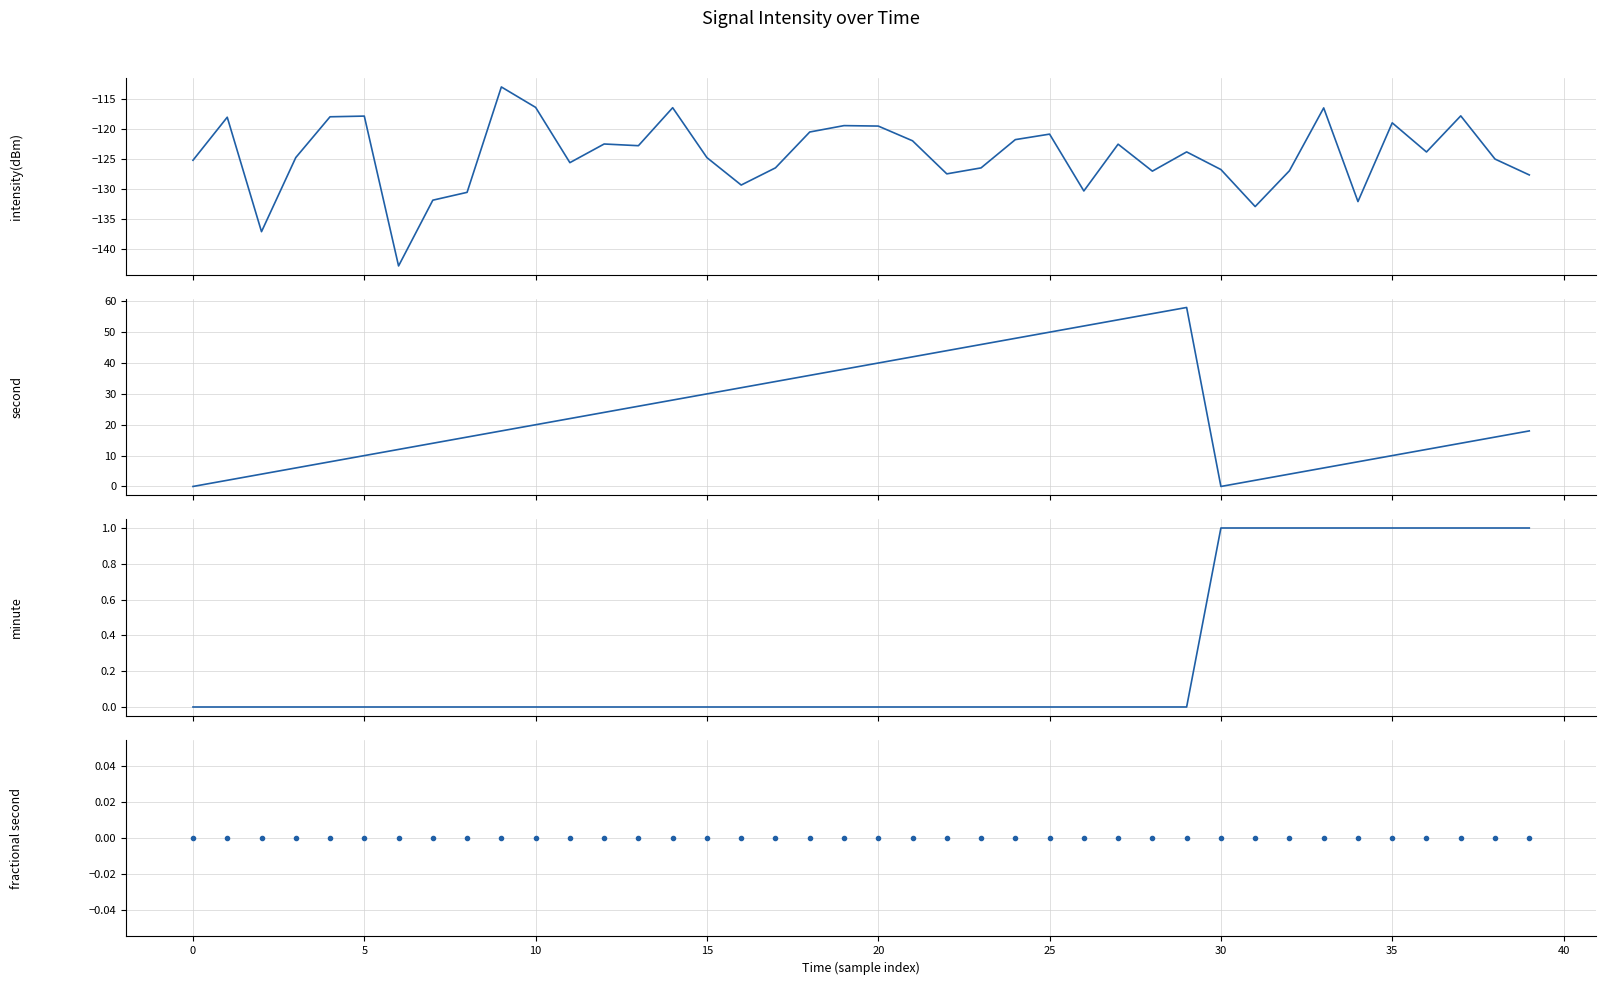

At which category is the sum across all series the highest?

29